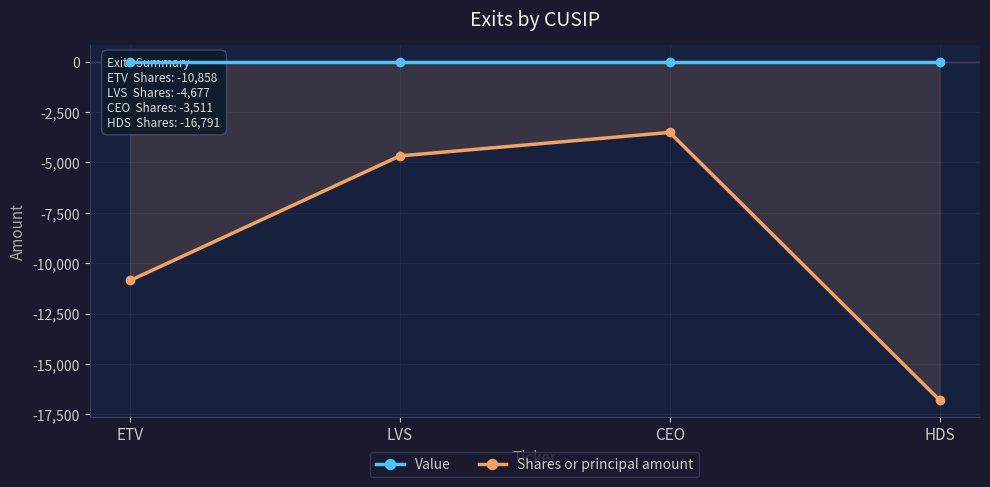

What is the label of the 3rd point from the right?

LVS